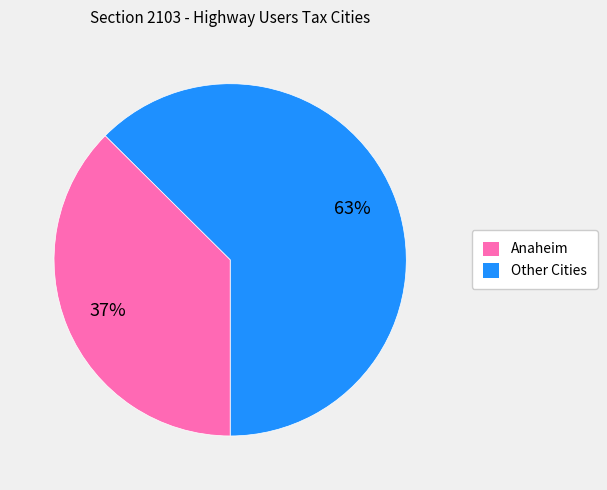

Is there any slice that represents more than half of the pie?

Yes